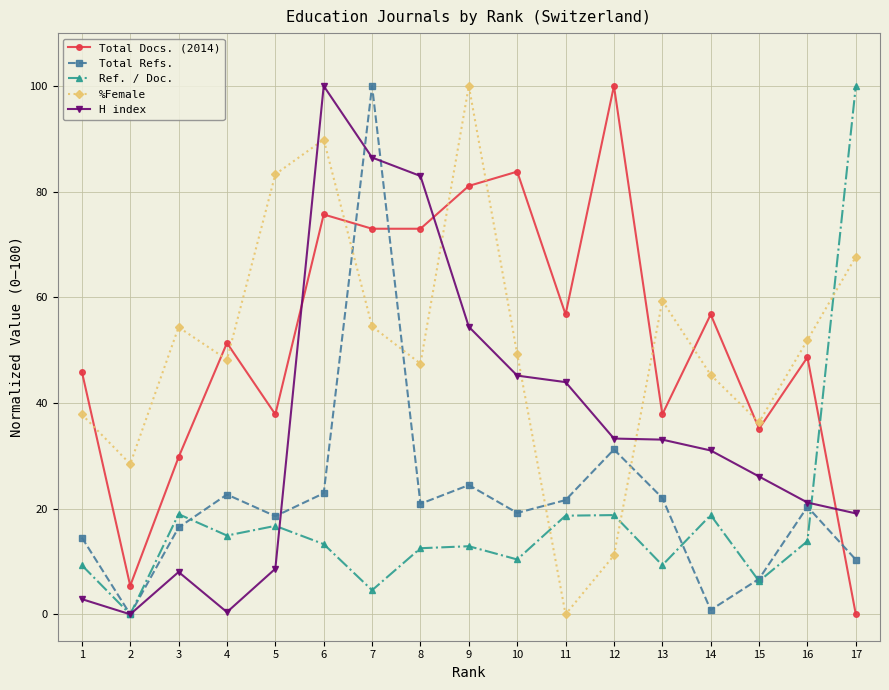

What is the difference between the maximum and minimum values in the %Female series?

100.0